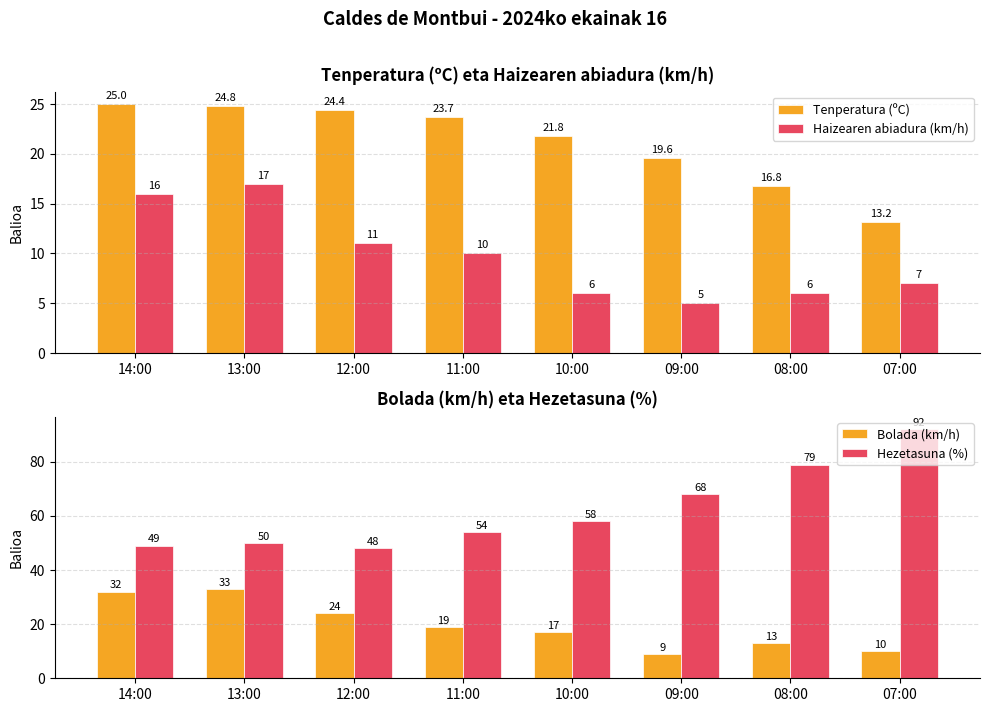

What is the sum of all Bolada (km/h) values?

157